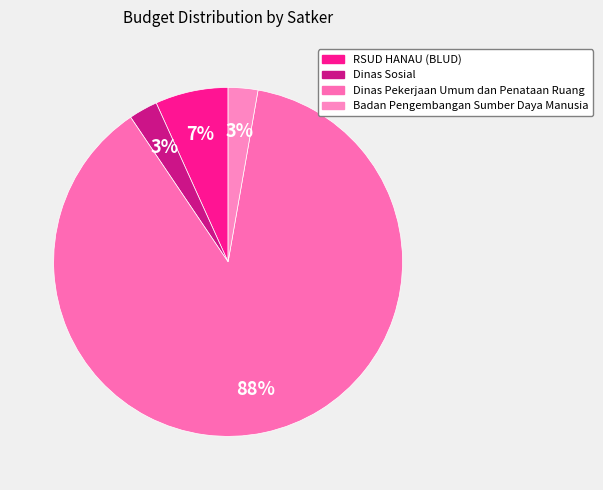

Count the number of slices in the pie.

4